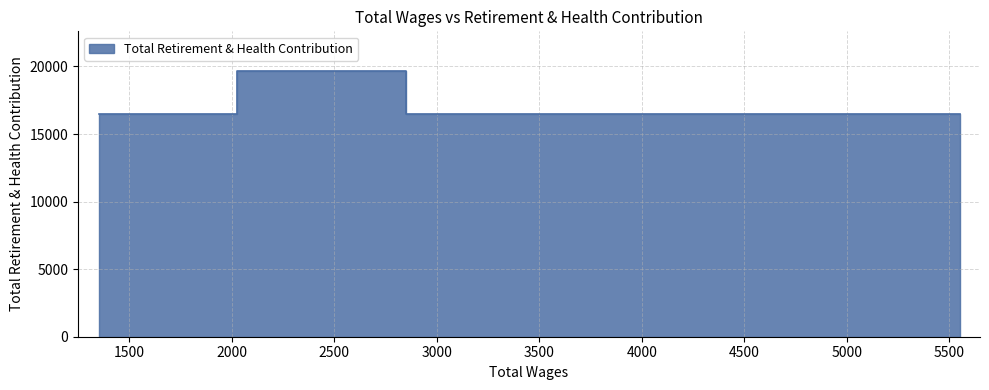

What is the ratio of the value at 2100.0 to the value at 1950.0?

1.2